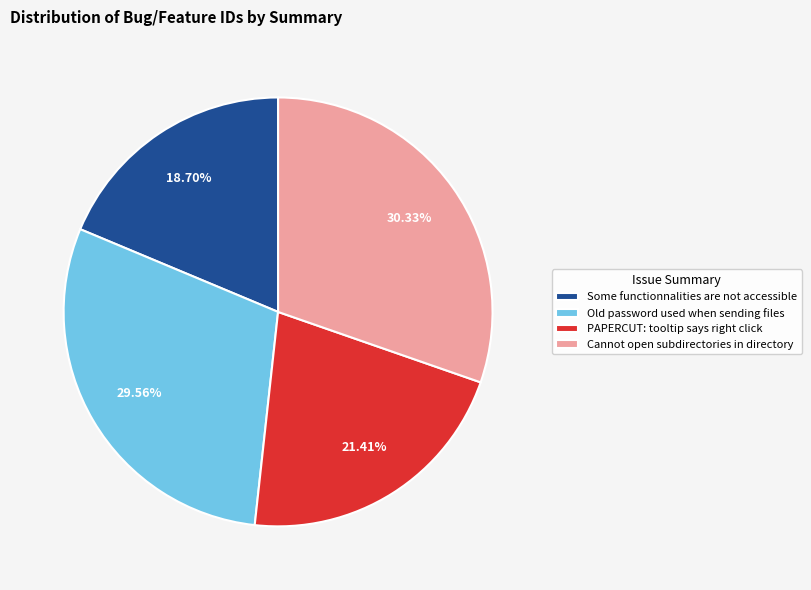

Does Old password used when sending files represent more than half of the total?

No